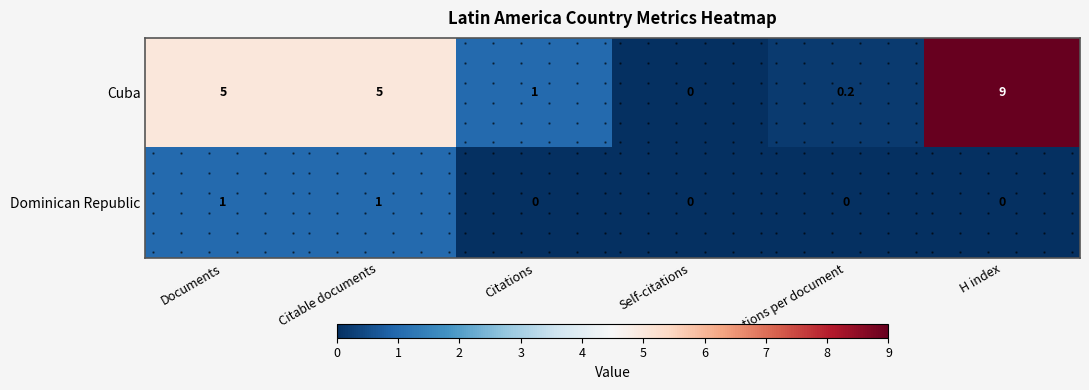

Where is Cuba nearest to the value 4?

Documents